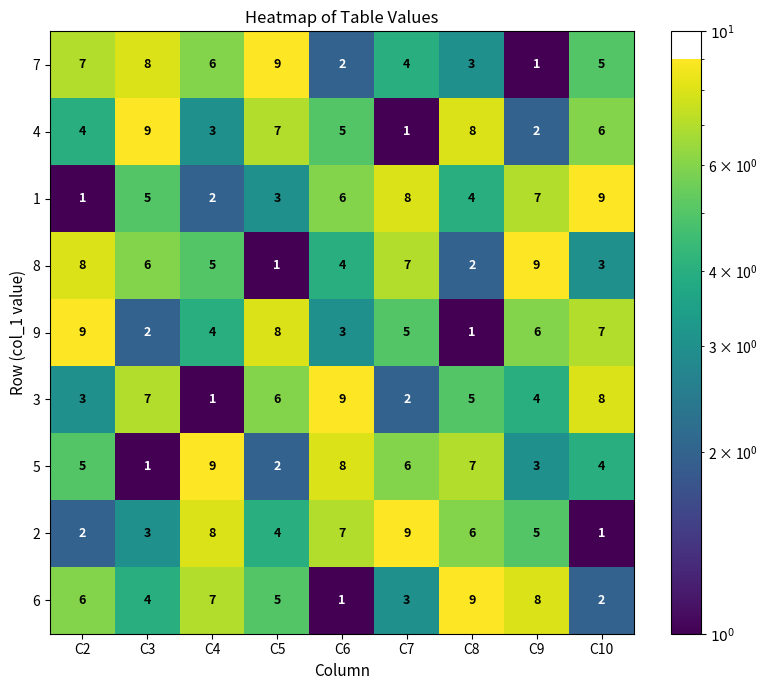

The value of 2 at C8 is 6. True or false?

True